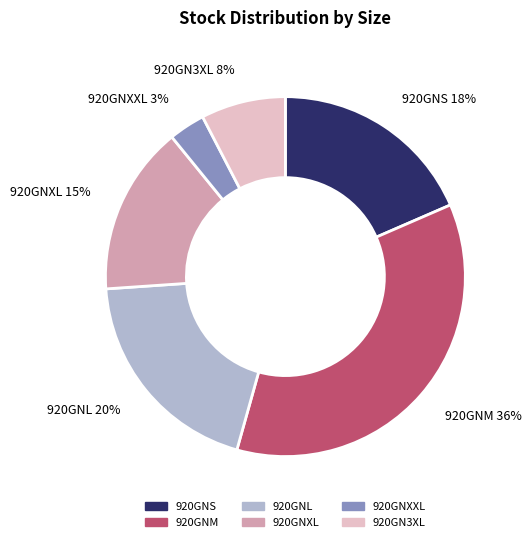

Is it true that 920GNS is 18% of the pie?

True